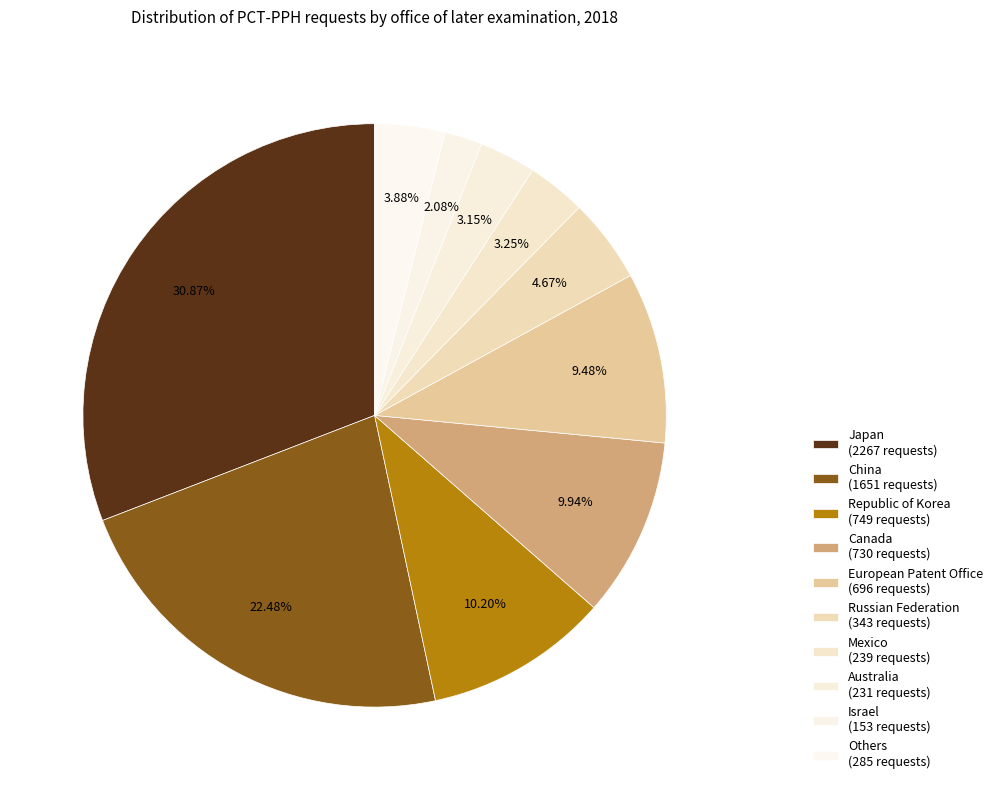

How many slices are in this pie chart?

10